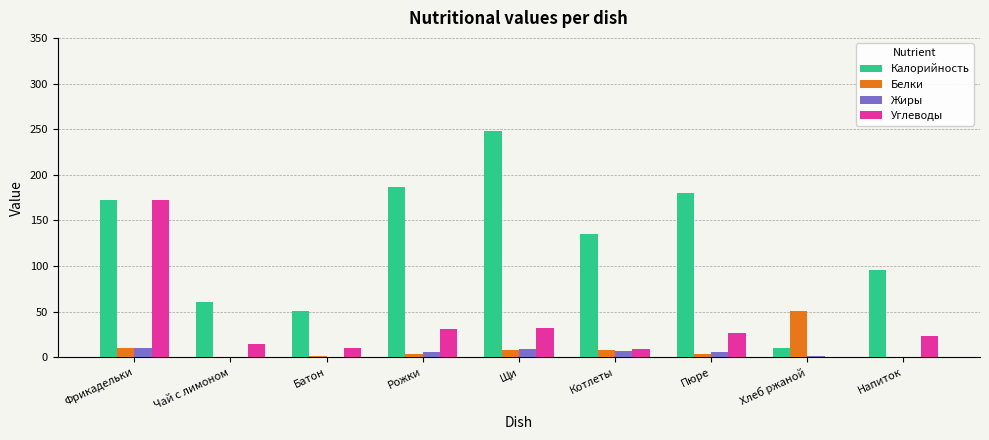

True or false: Калорийность has a value of 135.3 at Котлеты.

True